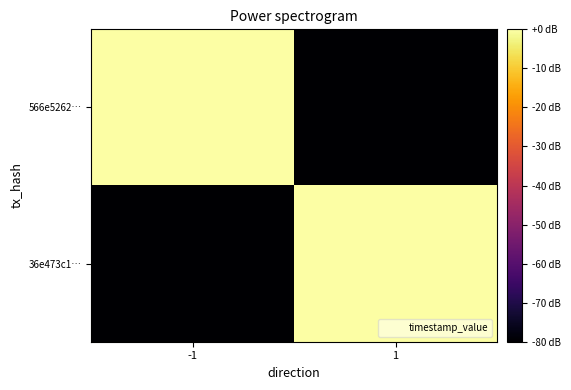

Reading left to right, extract all data points from this chart.

566e5262…: -1=0.0	1=-80.0
36e473c1…: -1=-80.0	1=-0.0